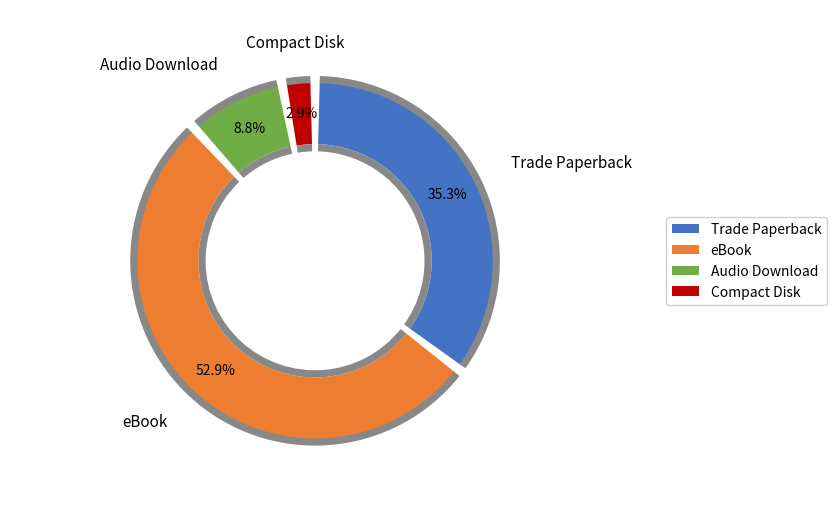

Does Audio Download account for over 50% of the chart?

No